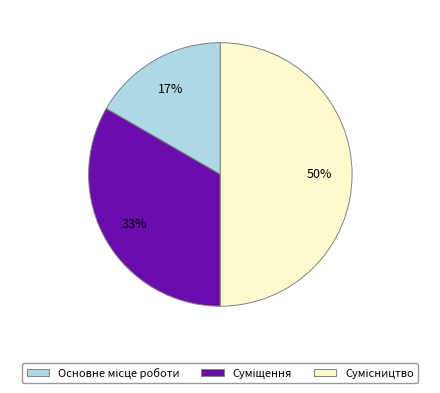

Count the number of slices in the pie.

3